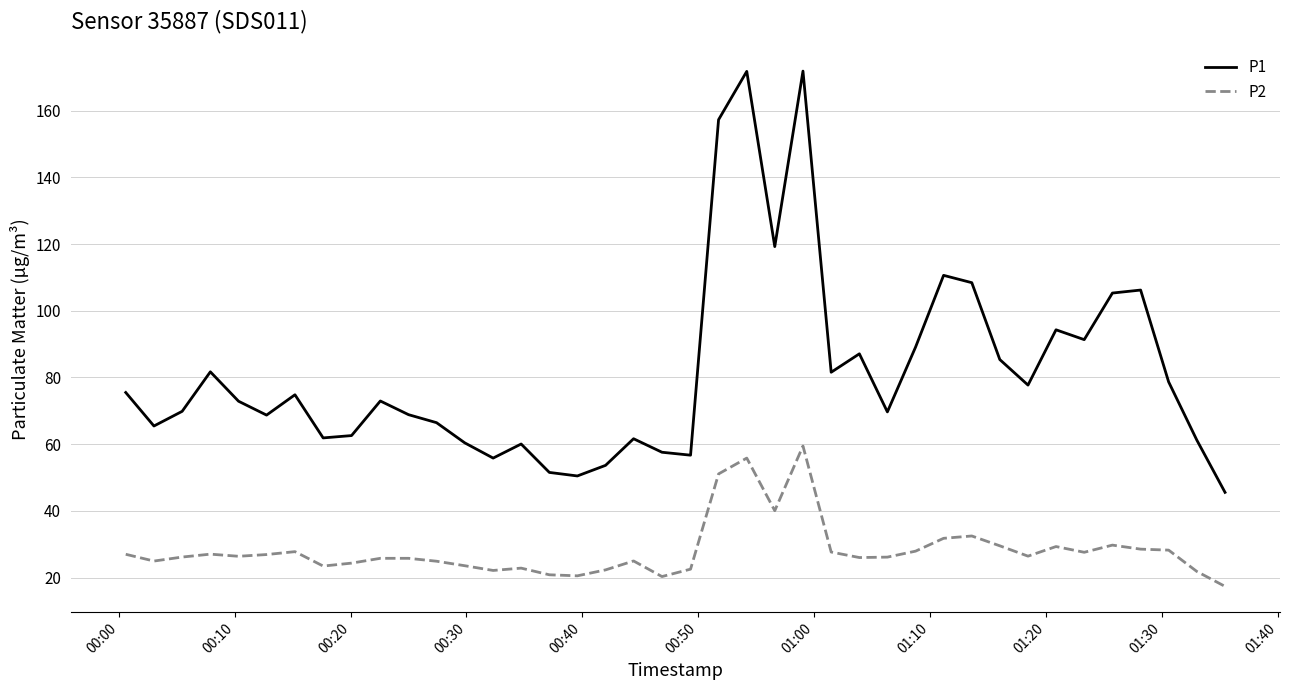

At how many categories does at least one series exceed 88?

11